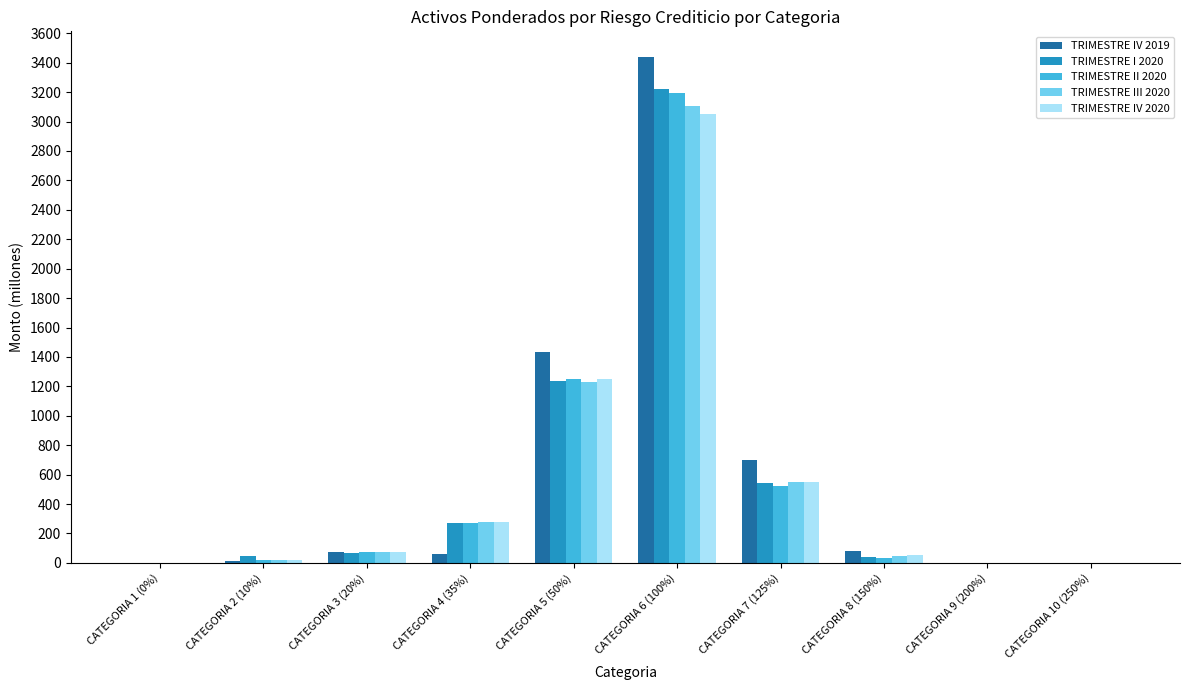

Between CATEGORIA 5 (50%) and CATEGORIA 9 (200%), which series saw the biggest shift?

TRIMESTRE IV 2019